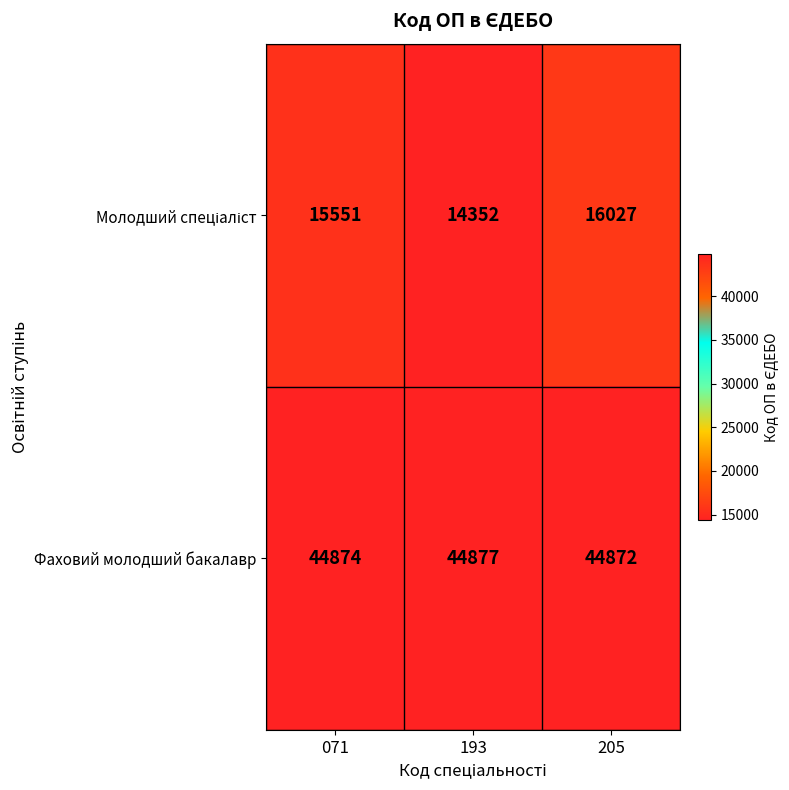

What is the sum of the Фаховий молодший бакалавр values at 205 and 071?

89746